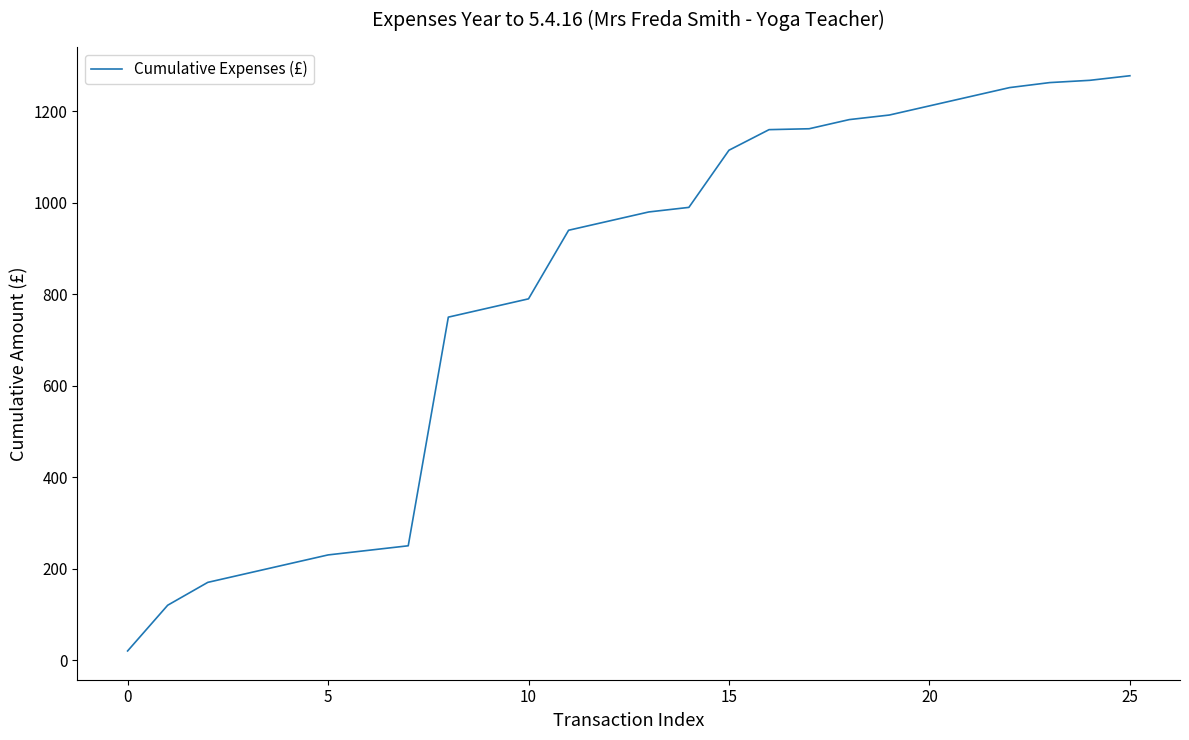

What is the maximum value shown in the chart?

1277.9